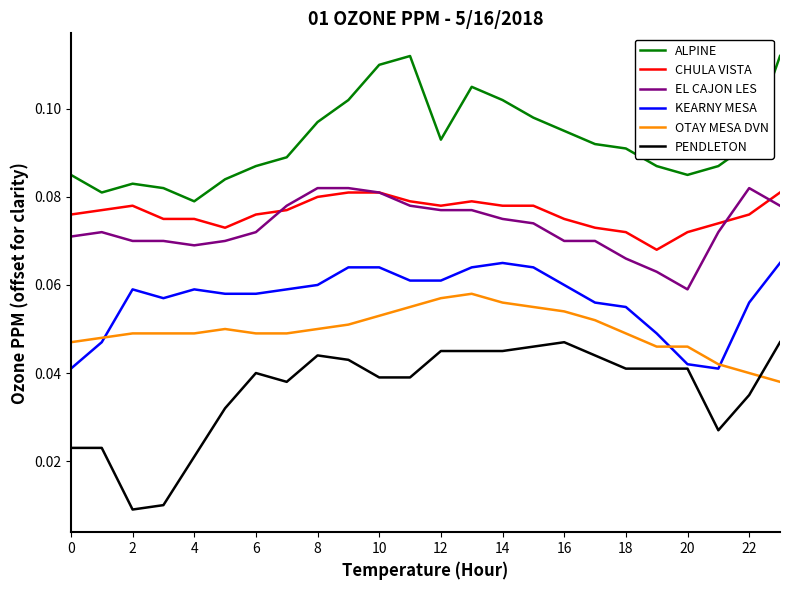

Which series has the largest total across all categories?

ALPINE